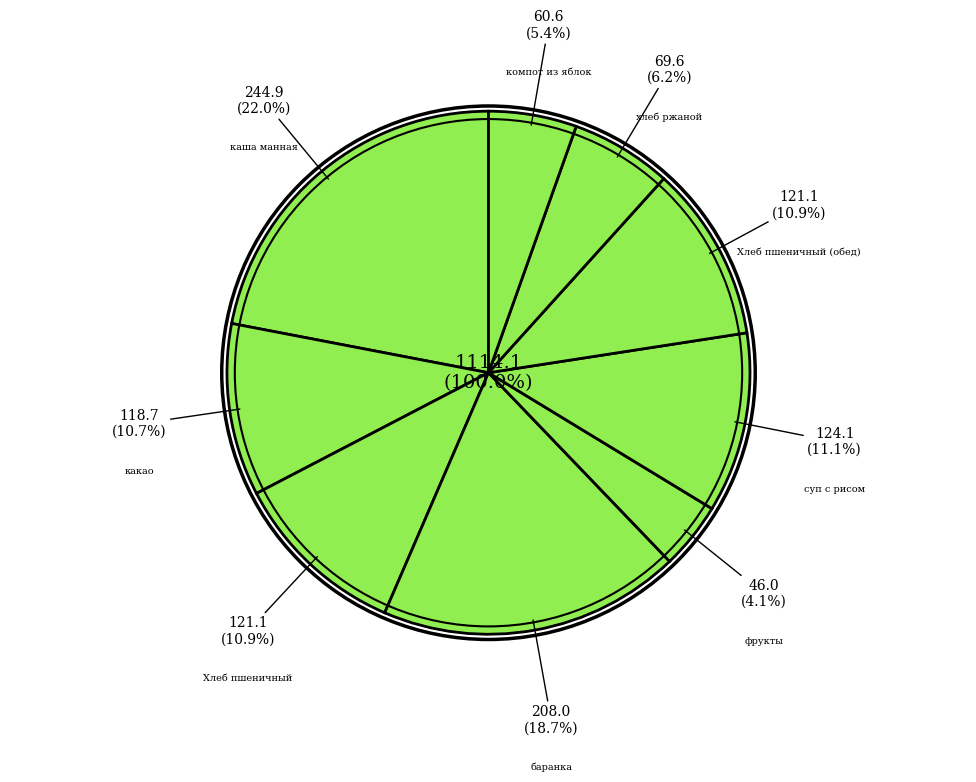

Which slice is the smallest?

фрукты